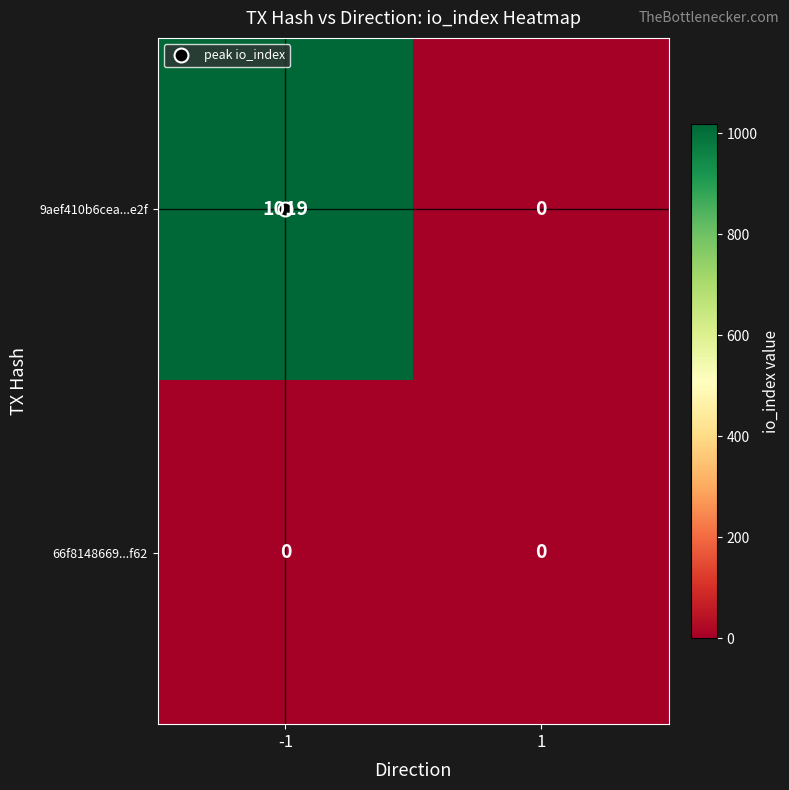

Rank the series by their average value, from highest to lowest.

9aef410b6cea...e2f, 66f8148669...f62